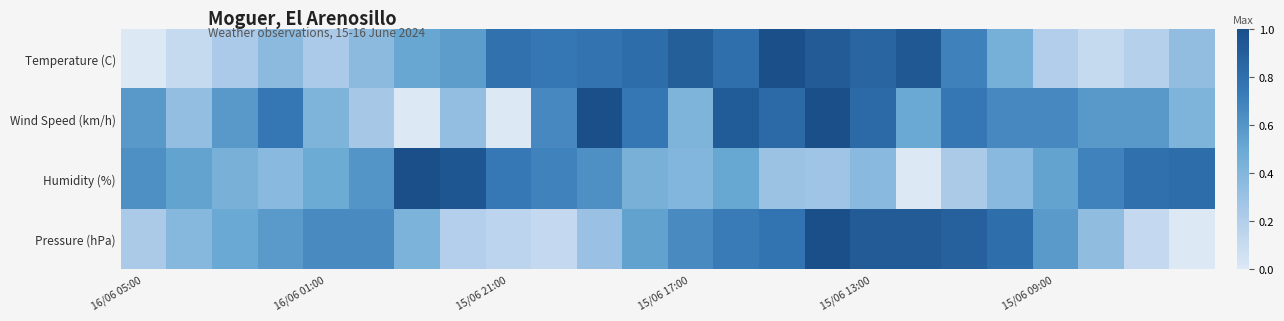

Which series has the widest spread of values?

Temperature (C)